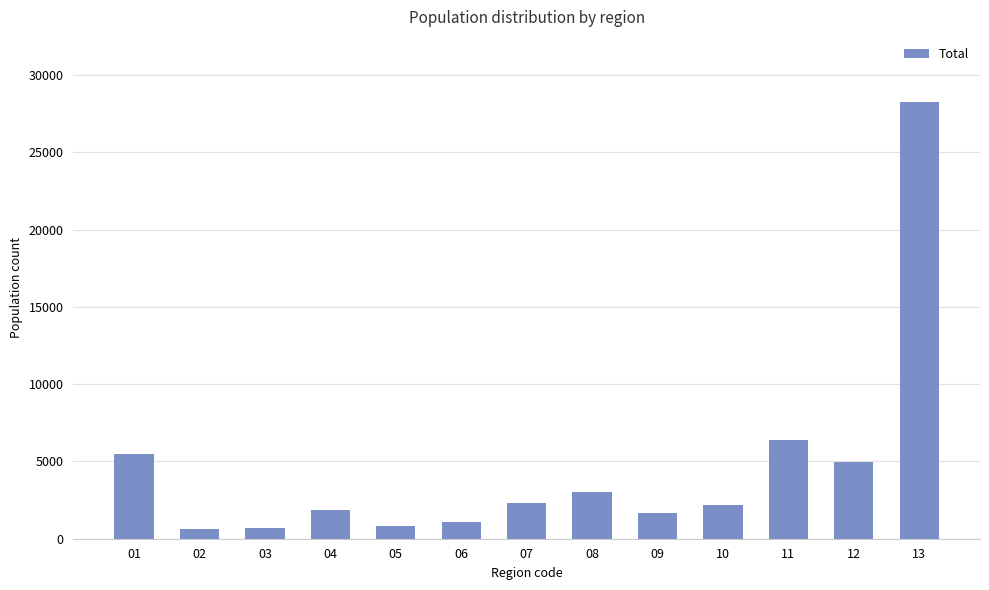

What is the difference between the maximum and minimum values?

27607